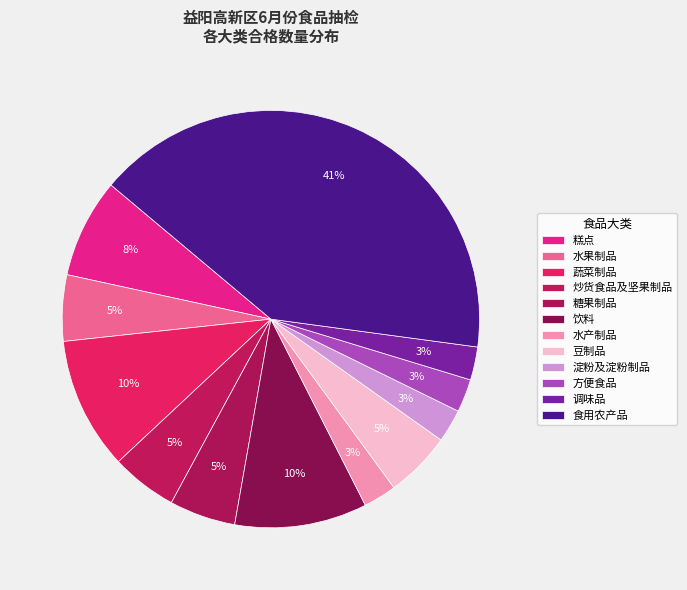

Is there any slice that represents more than half of the pie?

No